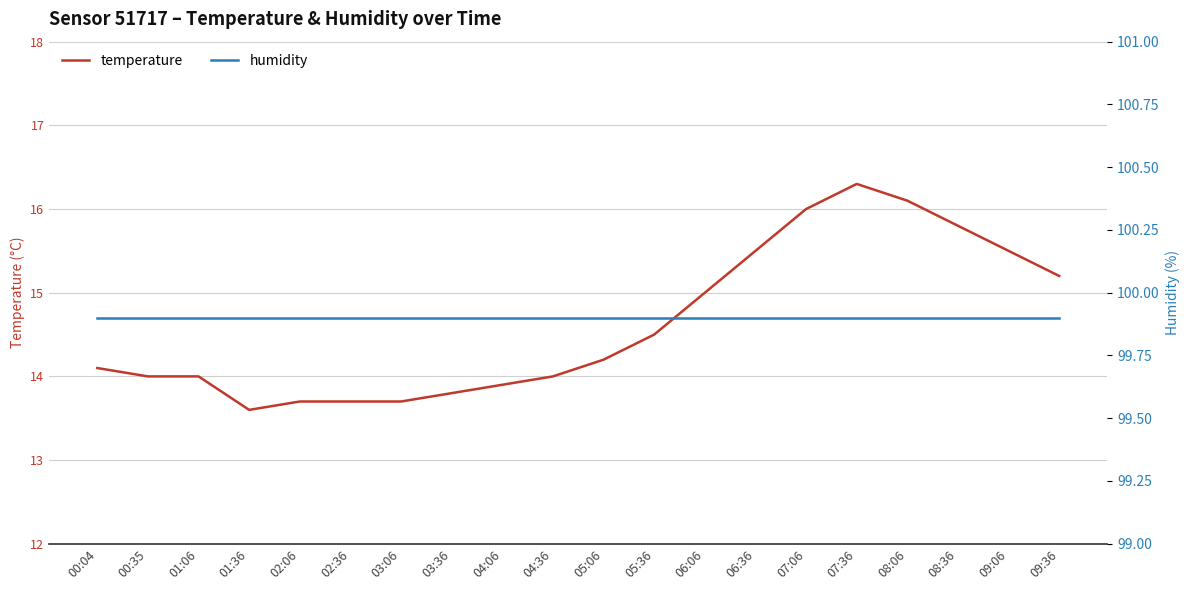

How many lines are shown in the chart?

2